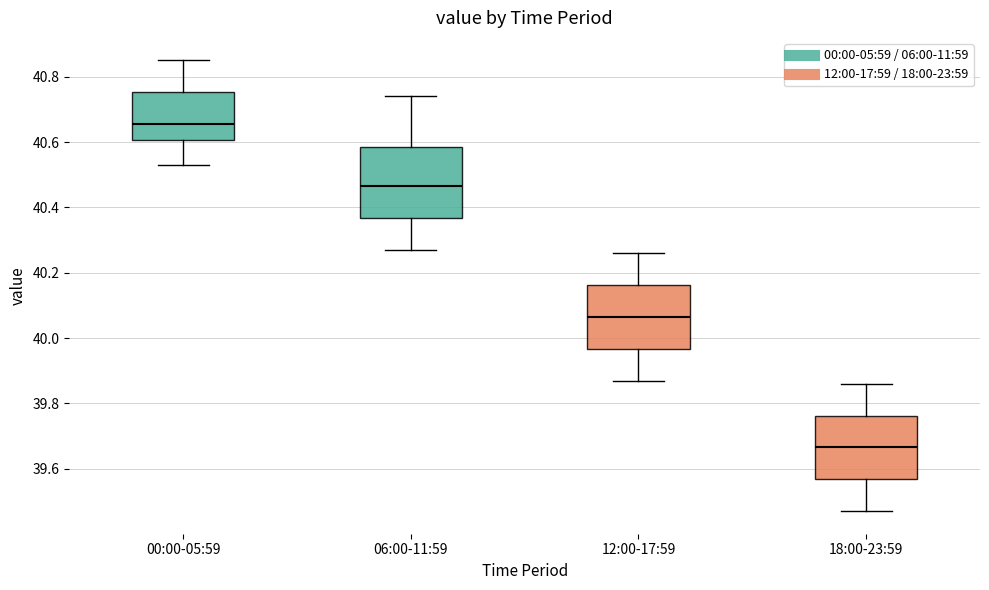

Which box has the highest median line?

00:00-05:59